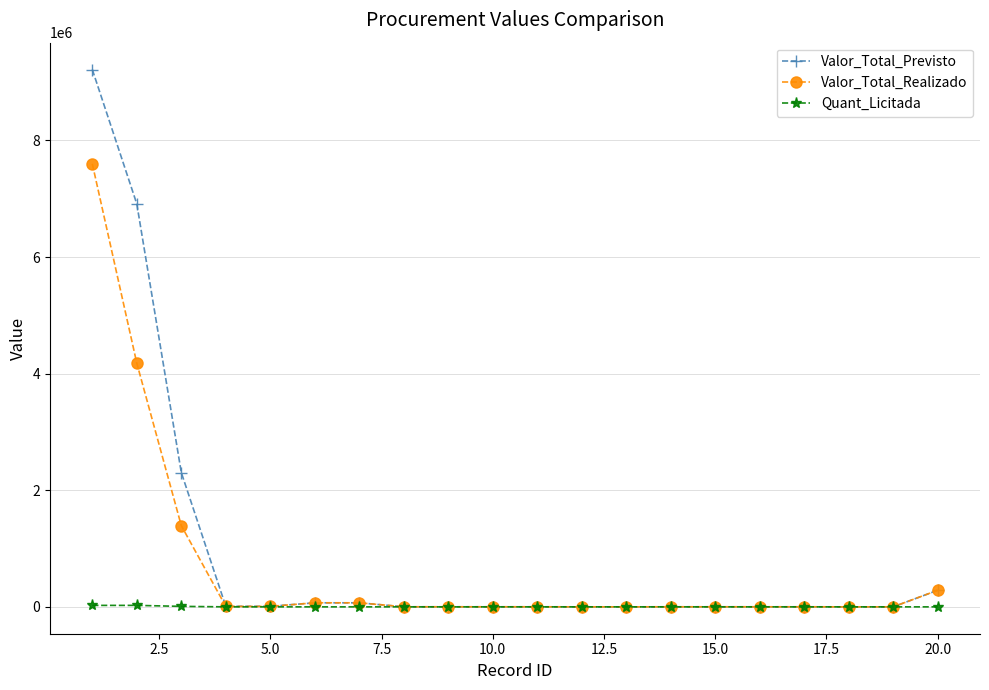

What is the maximum value shown in the chart?

9216609